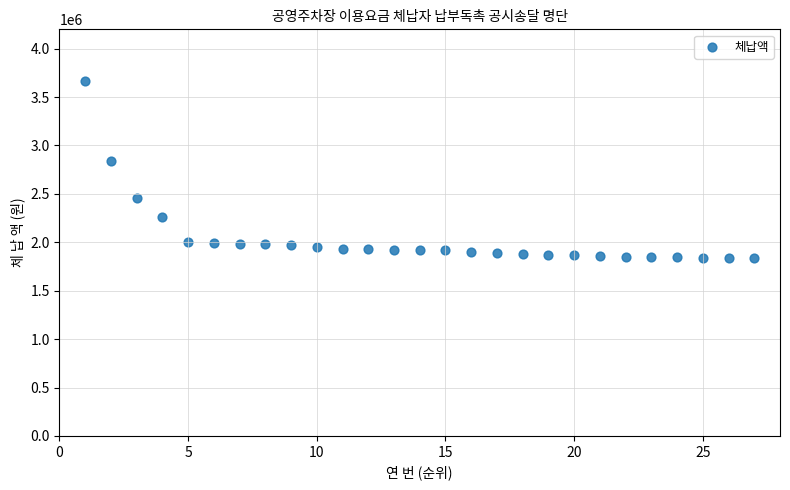

What Y value in the scatter plot is closest to 2750100?

2838000